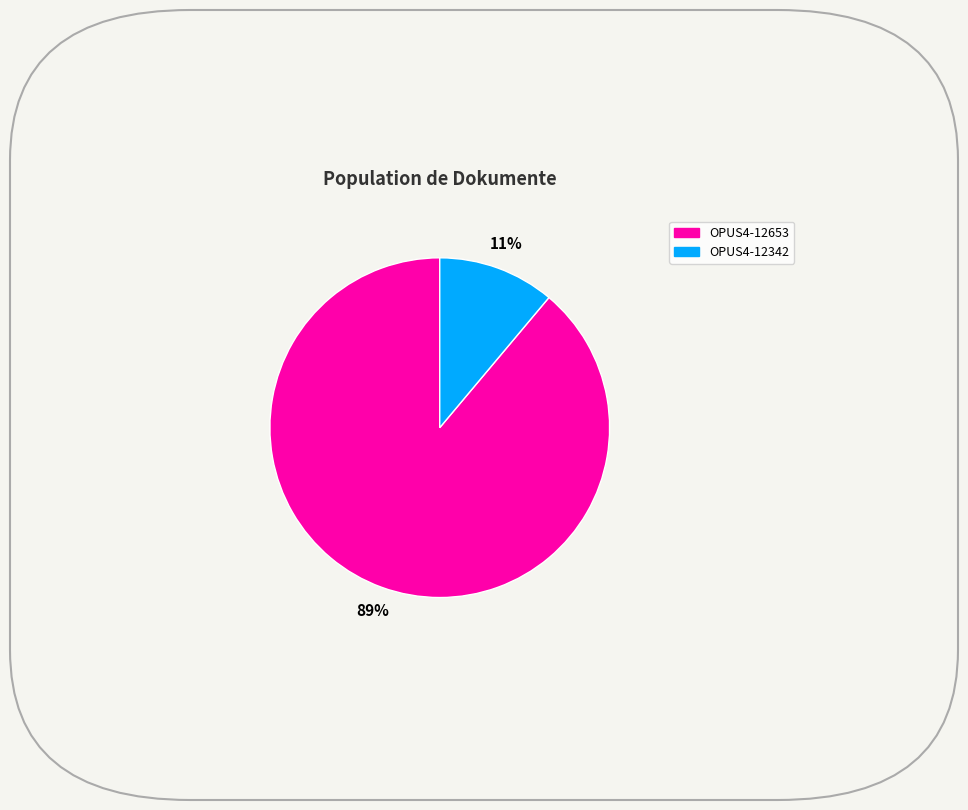

Rank the categories by value from highest to lowest.

OPUS4-12653, OPUS4-12342